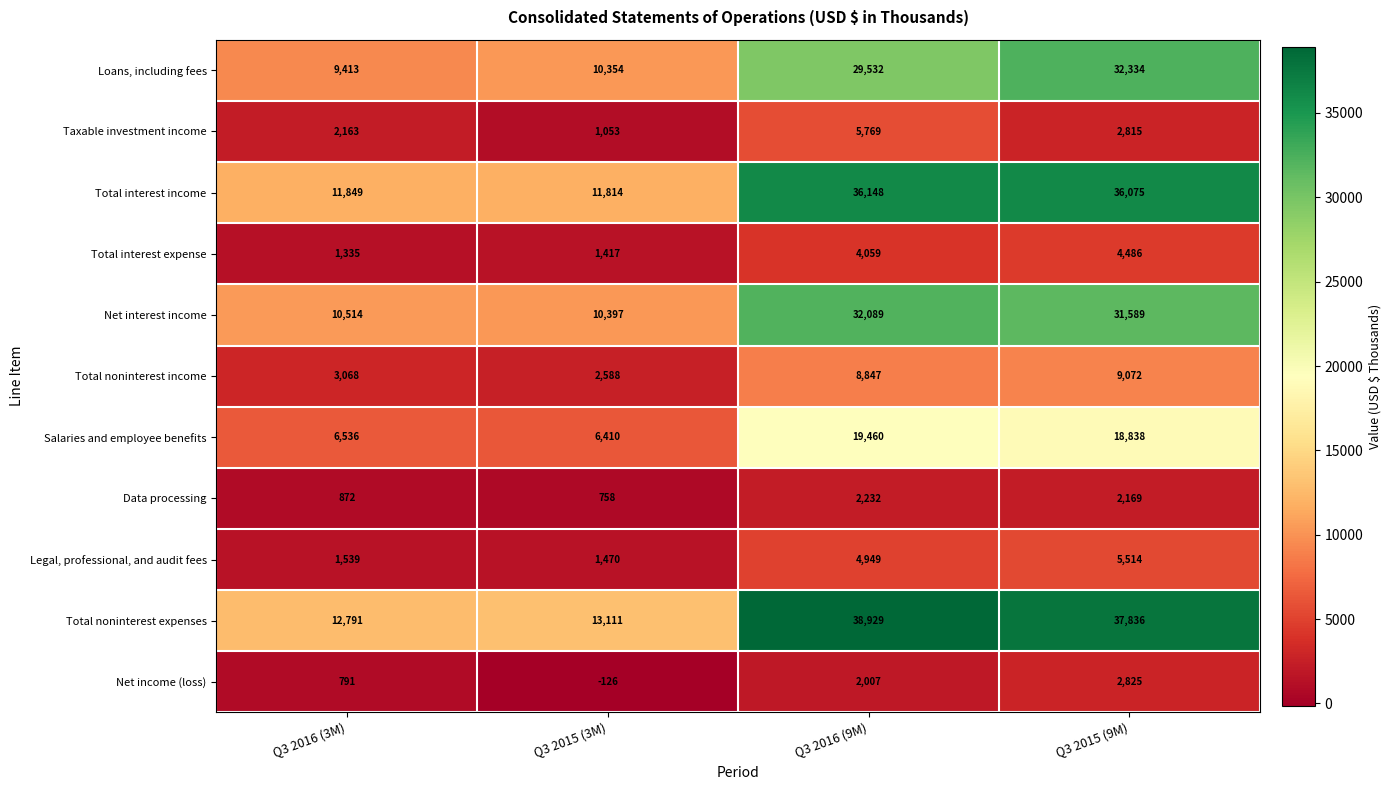

Which series has the largest total across all categories?

Total noninterest expenses